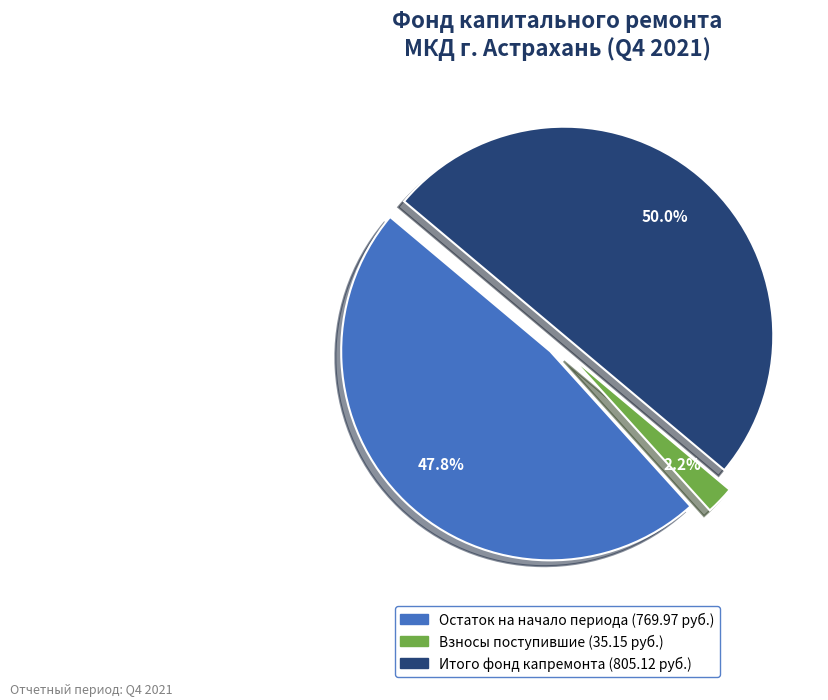

To the nearest percent, what is the difference between the largest and smallest slice percentages?

48%